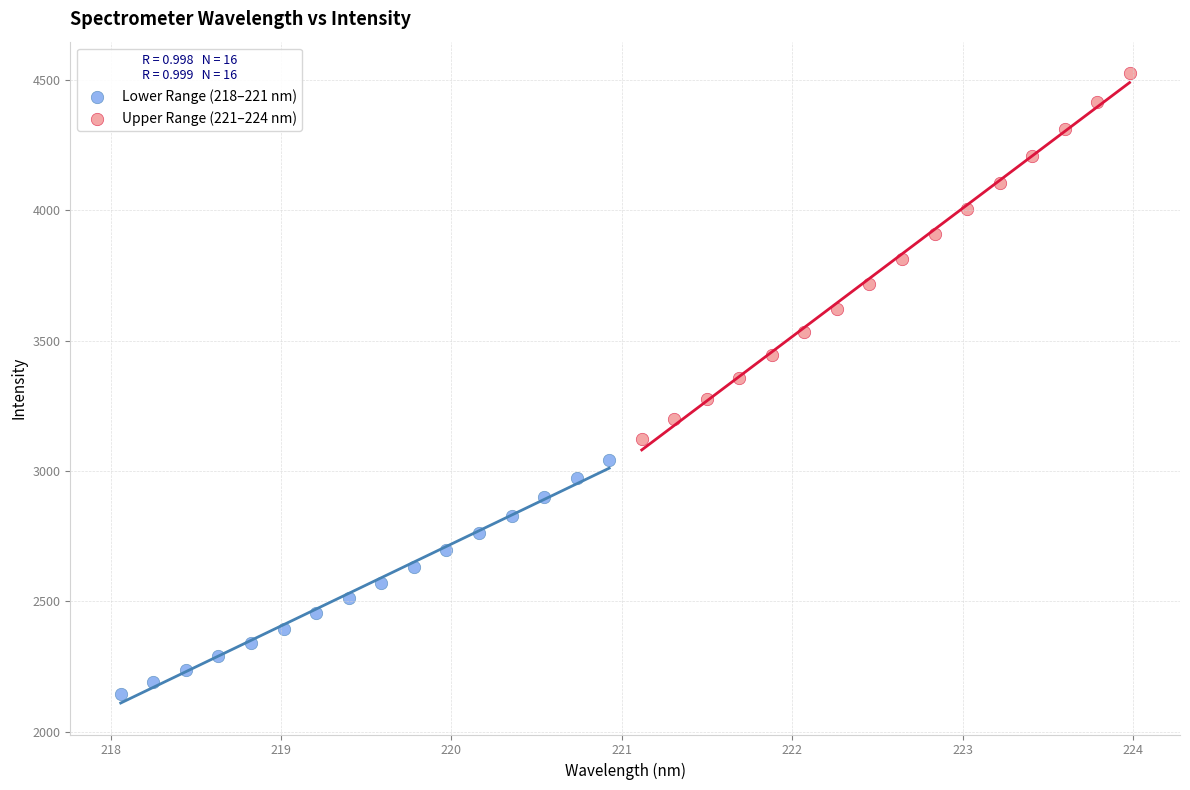

Which series has the widest spread of Y values?

Upper Range (221–224 nm)